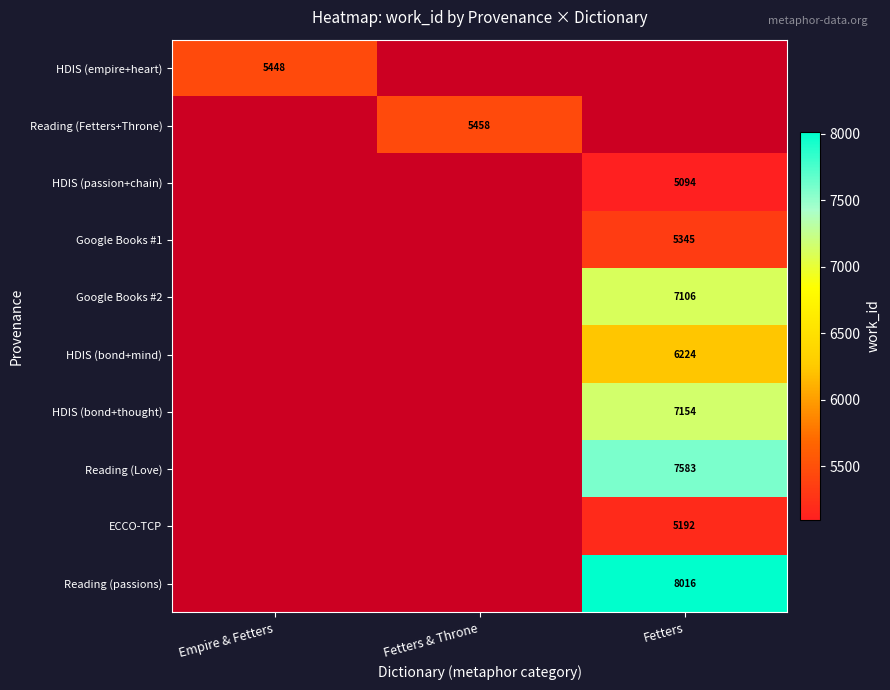

The value of HDIS (bond+mind) at Fetters is 6224. True or false?

True